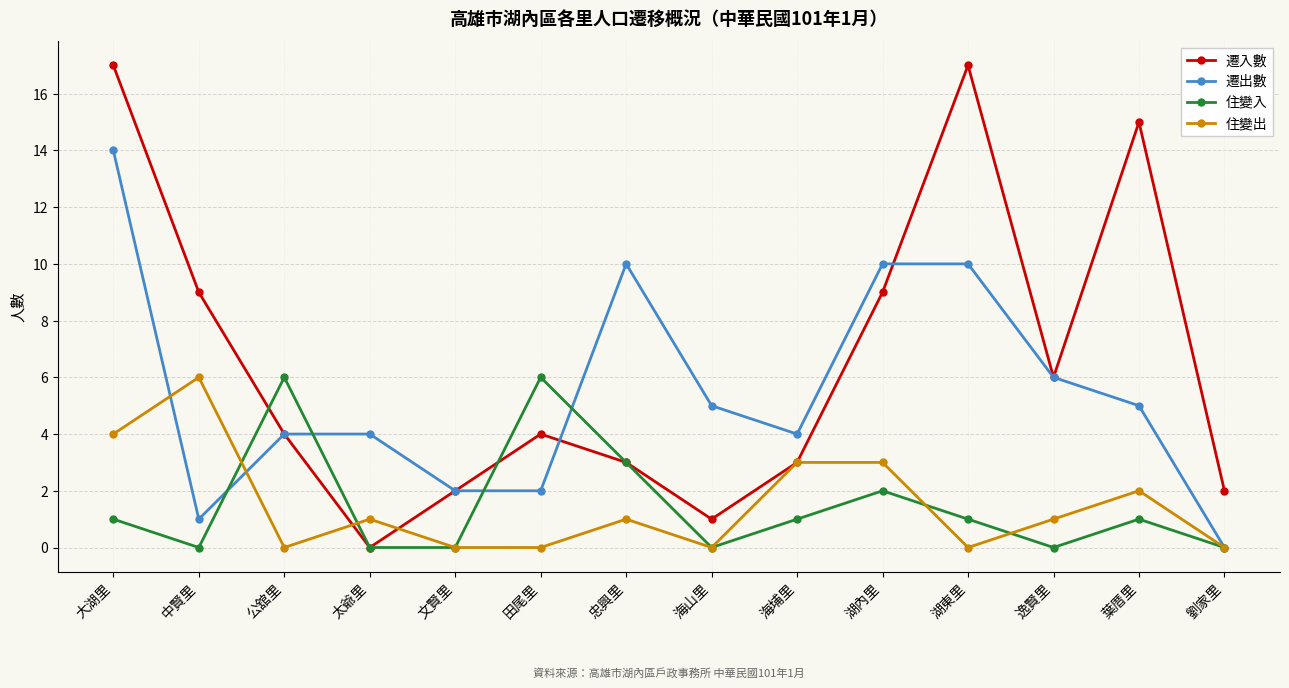

The 遷出數 series shows 4 at 海埔里. True or false?

True